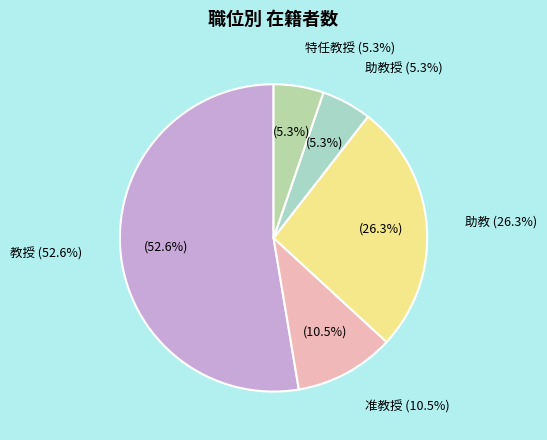

Is there any slice that represents more than half of the pie?

Yes